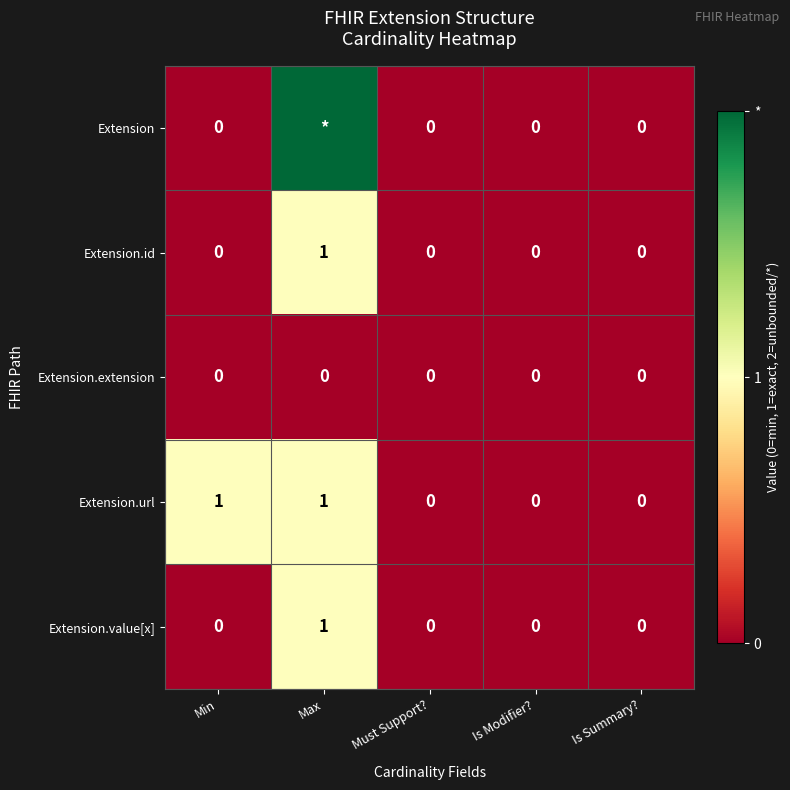

Is it true that Extension.value[x] equals 0 at Min?

True